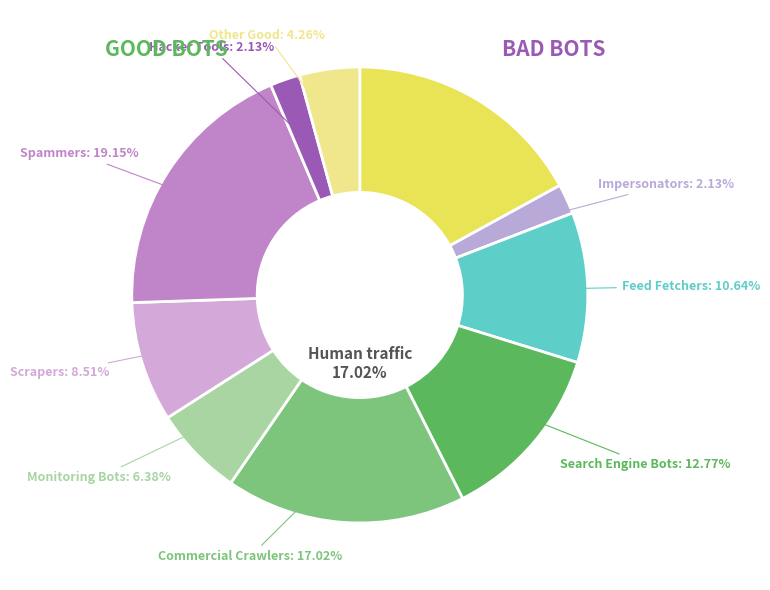

Combined, do Hacker Tools and Feed Fetchers account for over 50%?

No